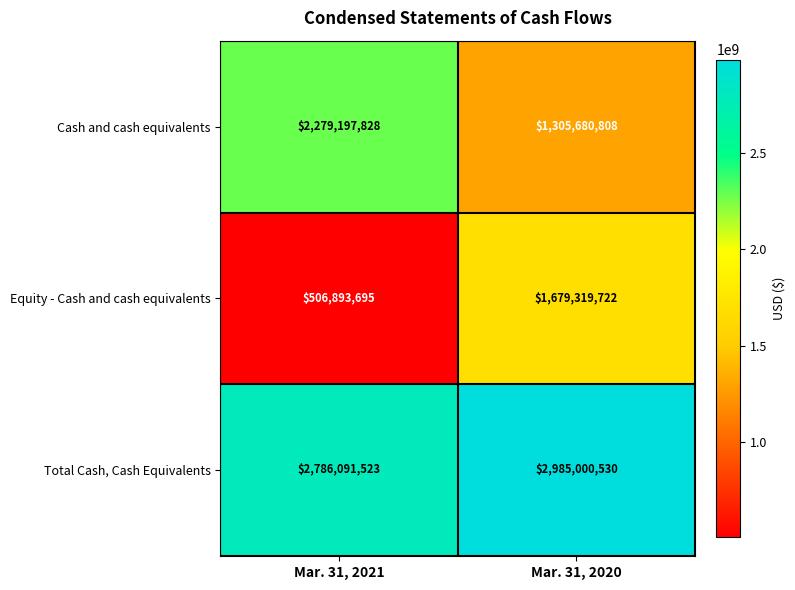

Reading left to right, extract all data points from this chart.

Cash and cash equivalents: Mar. 31, 2021=2279197828	Mar. 31, 2020=1305680808
Equity - Cash and cash equivalents: Mar. 31, 2021=506893695	Mar. 31, 2020=1679319722
Total Cash, Cash Equivalents: Mar. 31, 2021=2786091523	Mar. 31, 2020=2985000530